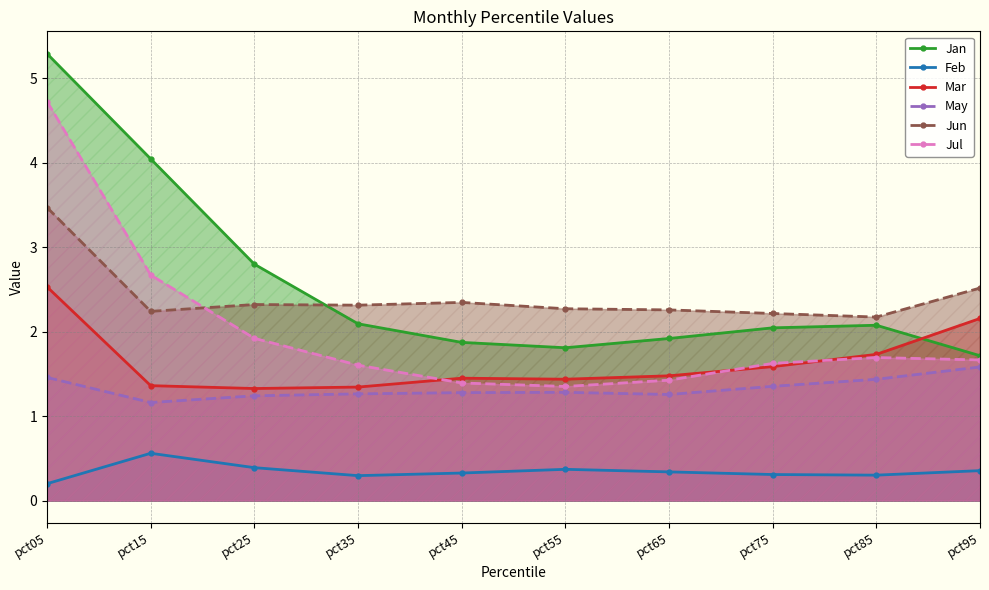

How many values in the Jan series are below 2?

4